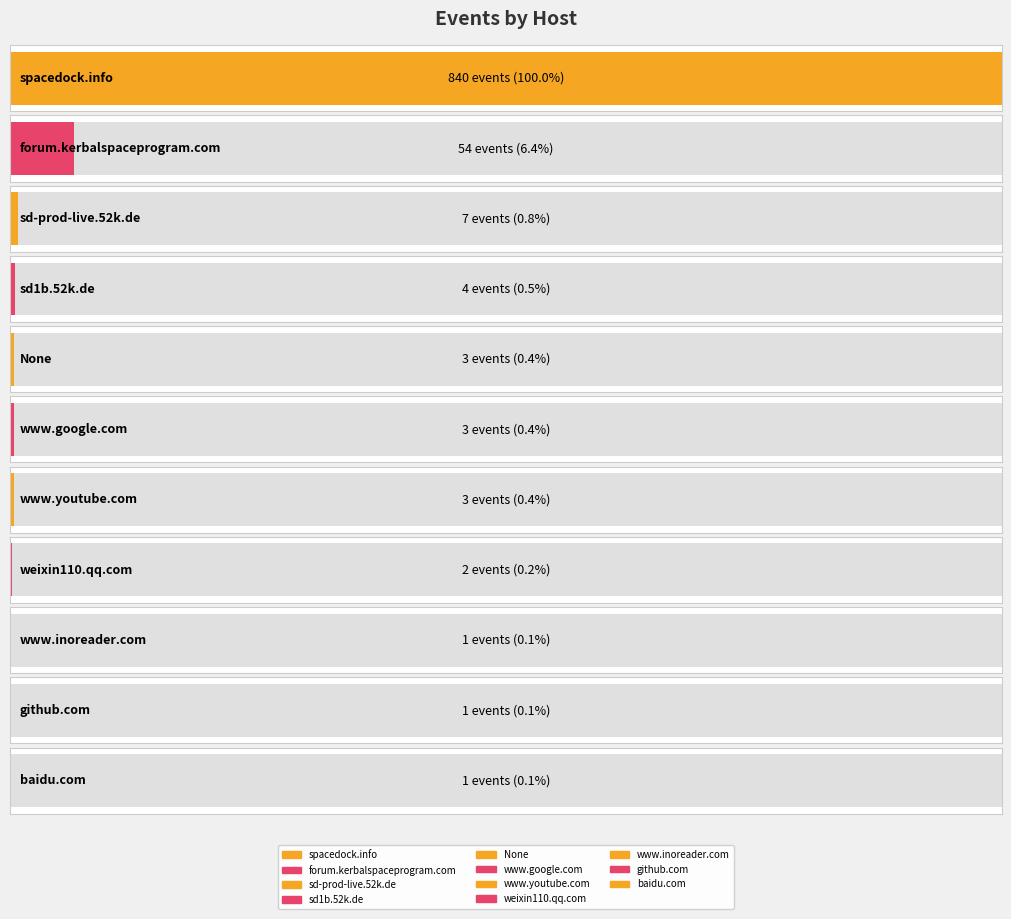

The chart shows a value of 54 at forum.kerbalspaceprogram.com. True or false?

True